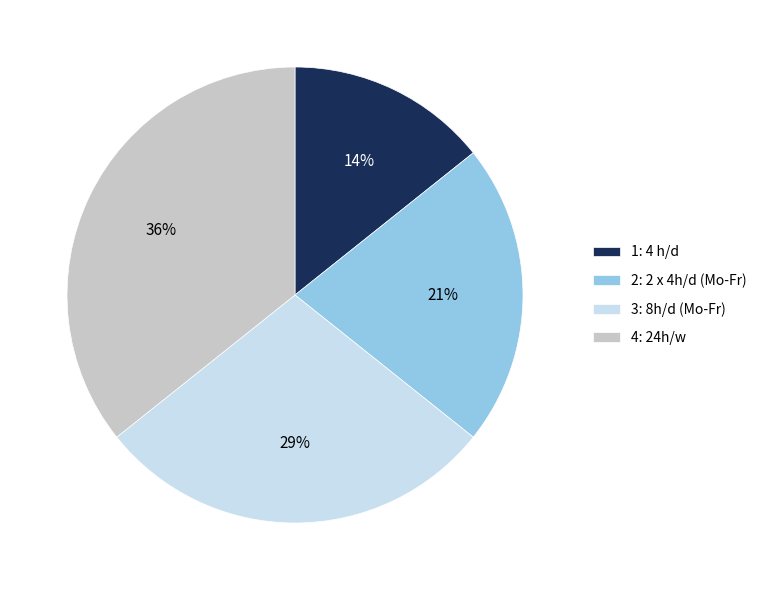

The 3: 8h/d (Mo-Fr) slice represents 19% of the pie. True or false?

False